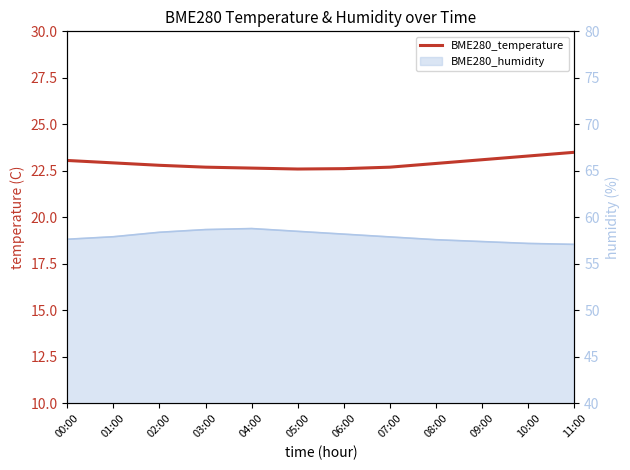

What is the change in value from 02:00 to 08:00?

+0.1